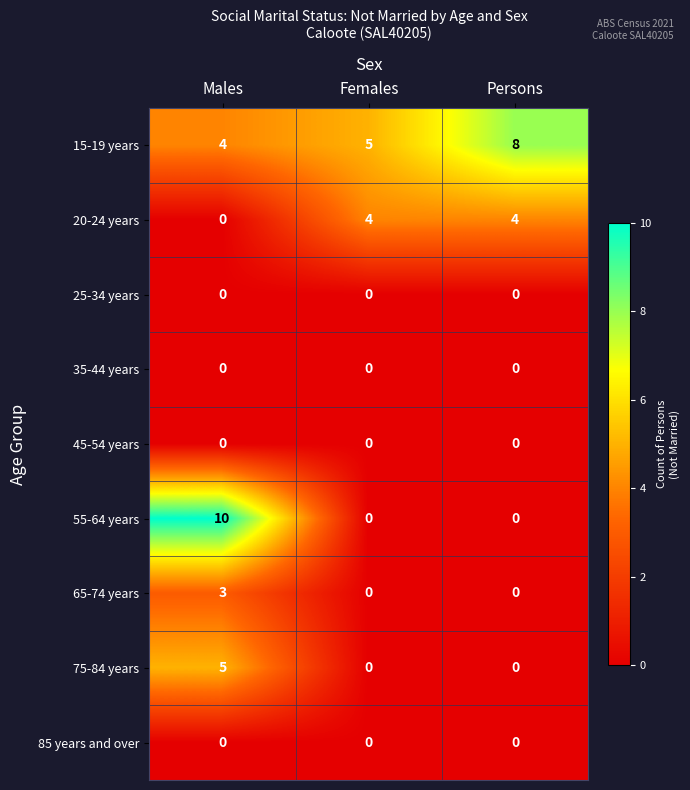

Which label corresponds to the largest value in the chart?

Males